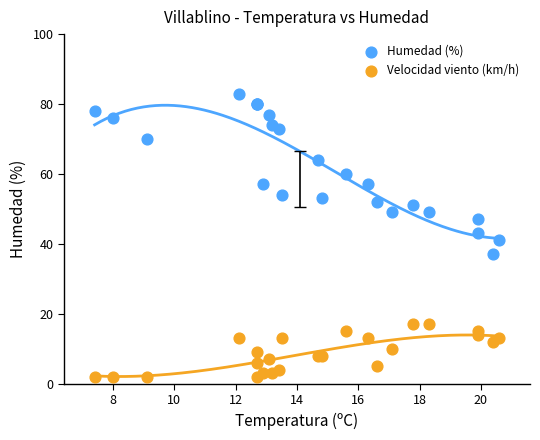

Which series contains the highest Y value?

Humedad (%)